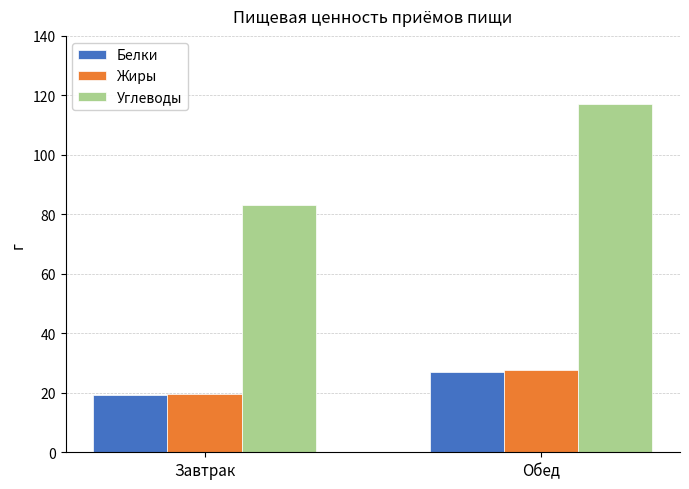

What is the lowest value of the Белки series?

19.2